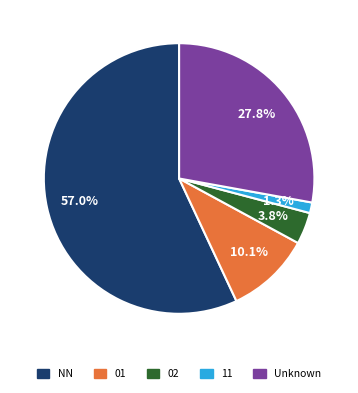

Which has a higher value, Unknown or 02?

Unknown